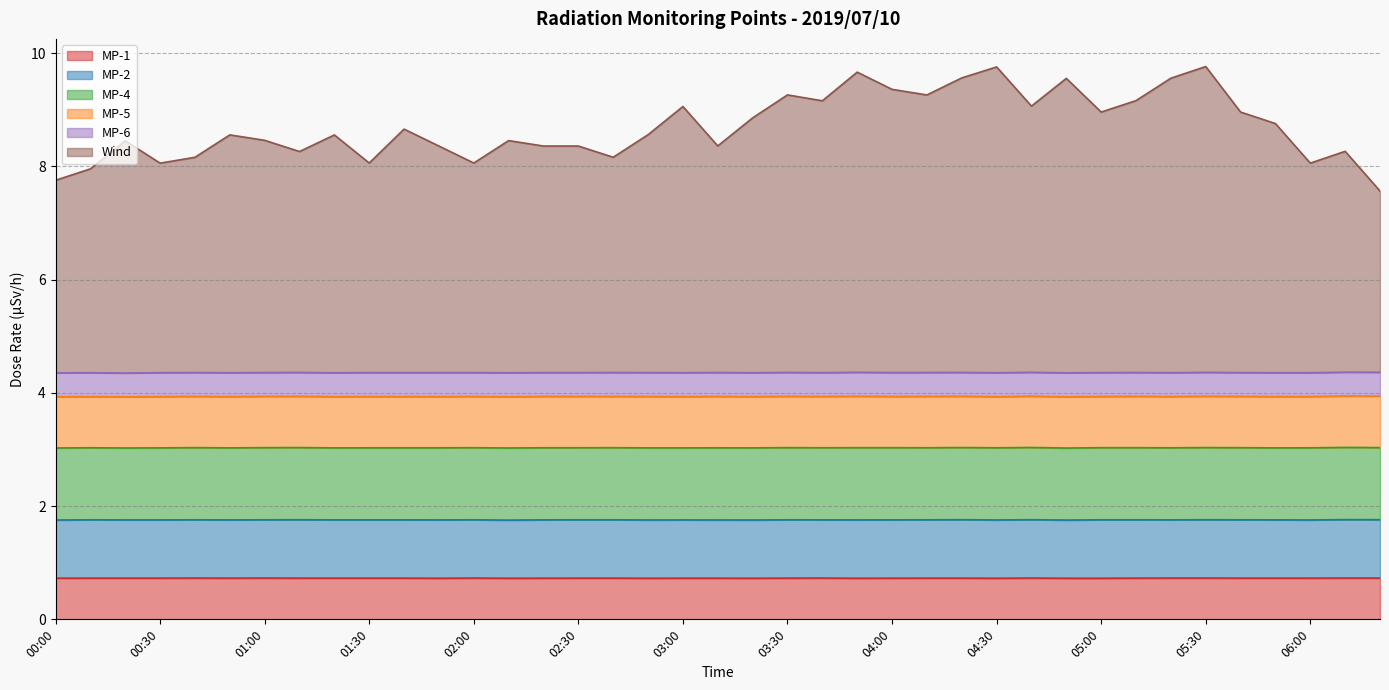

What is the sum of all Wind values?

169.2